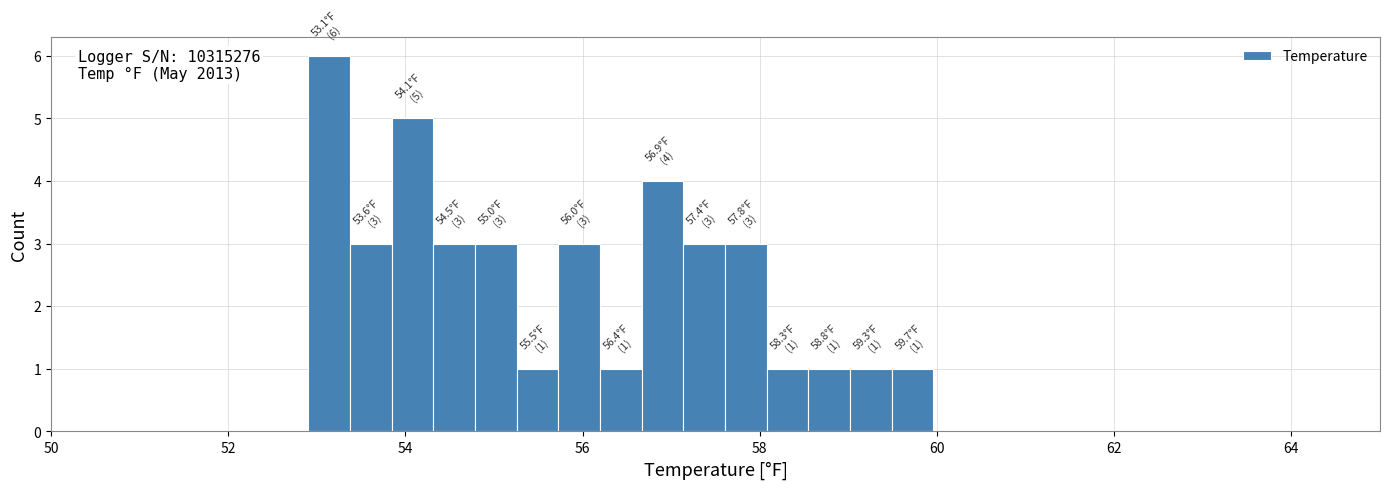

Around what value on the x-axis is the tallest bar? Give the approximate position of its centre, as read against the axis.

53.2